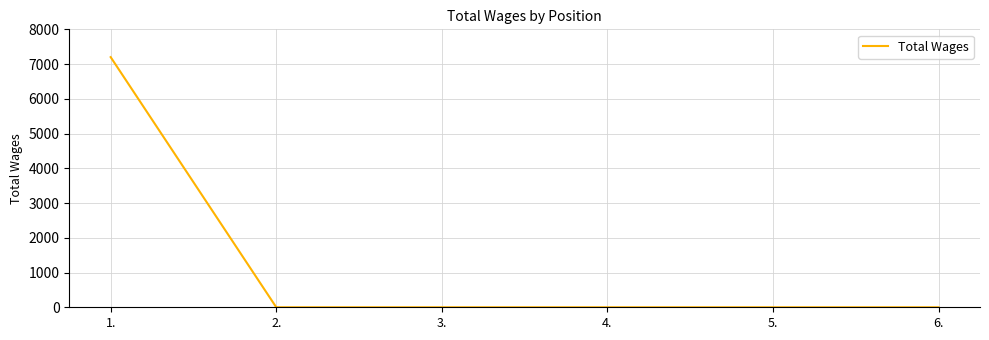

Count the number of data series in this chart.

1